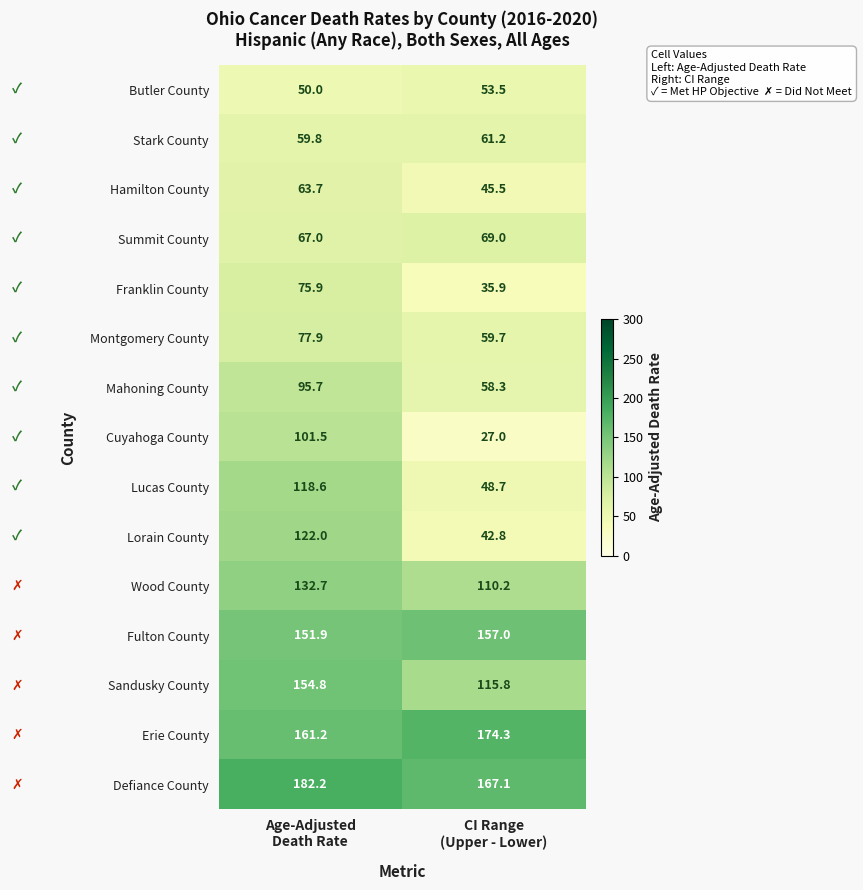

What is the difference between the maximum and minimum values in the Montgomery County series?

18.2